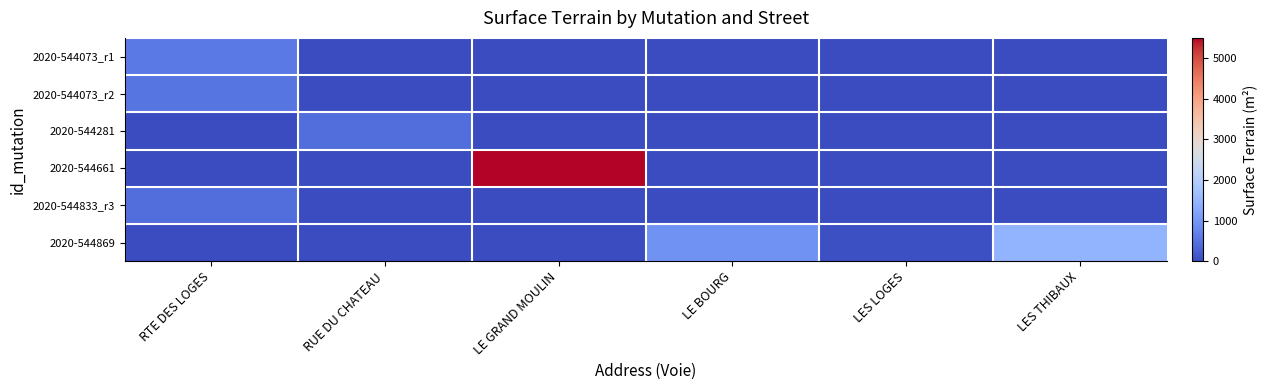

Which series changed the most between RTE DES LOGES and LE BOURG?

2020-544869